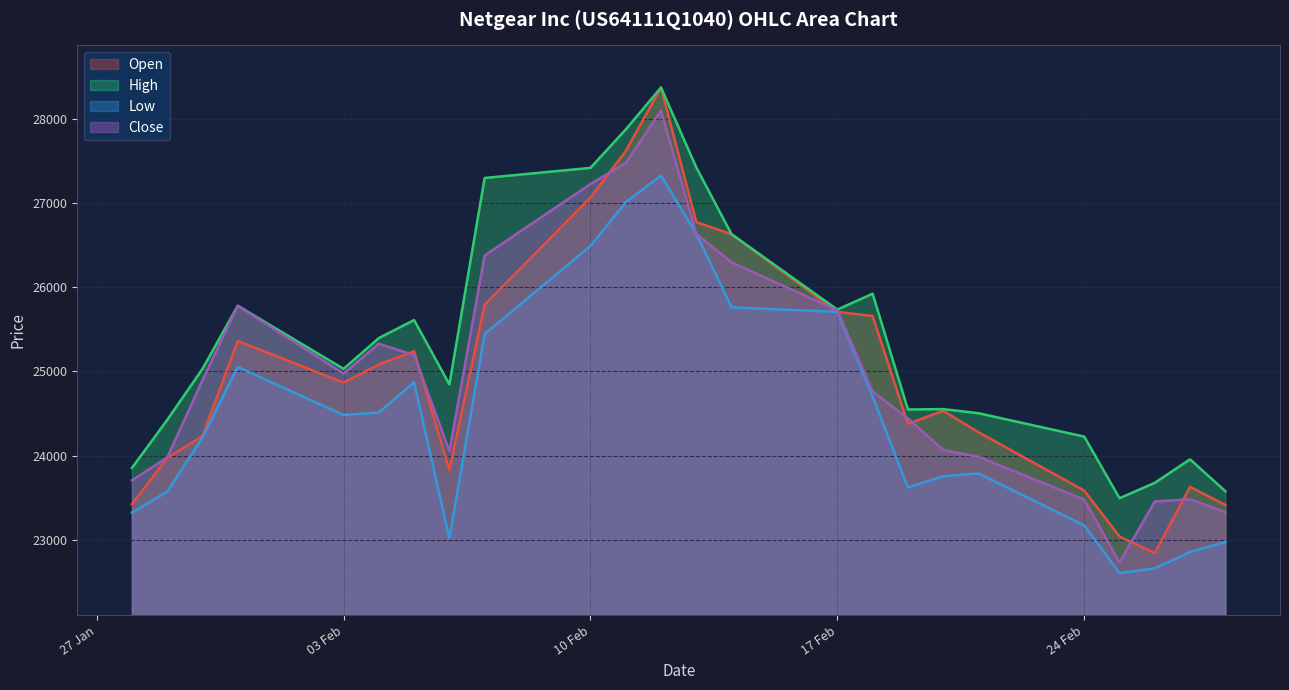

True or false: Close and Low cross at least once.

False